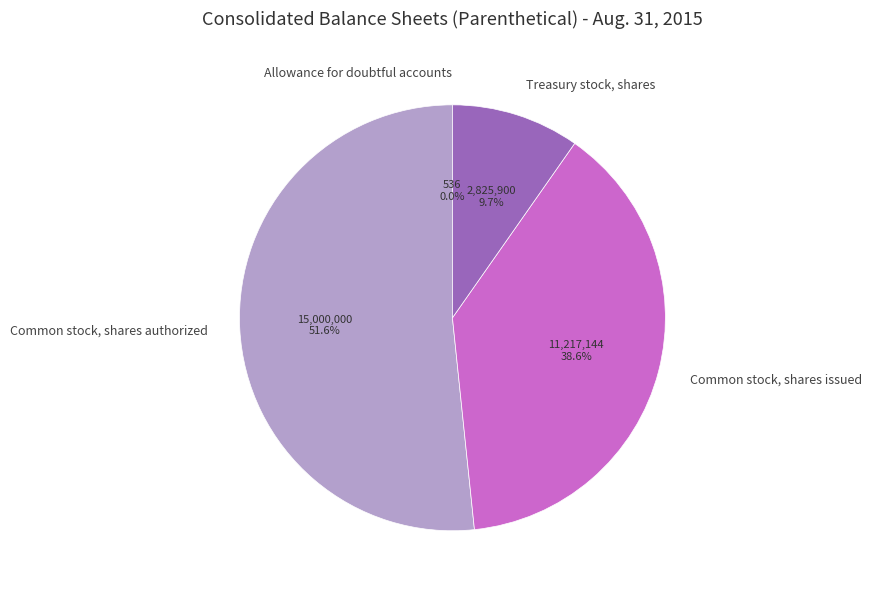

Is there a majority slice in this chart?

Yes